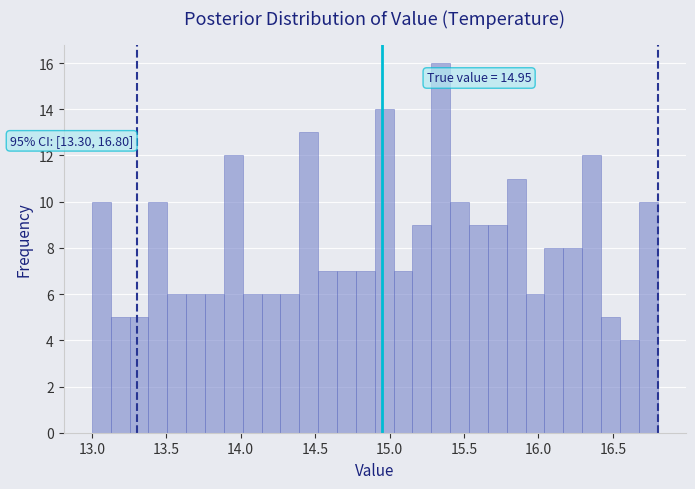

Read against the x-axis, roughly where is the centre of the tallest bar?

15.35